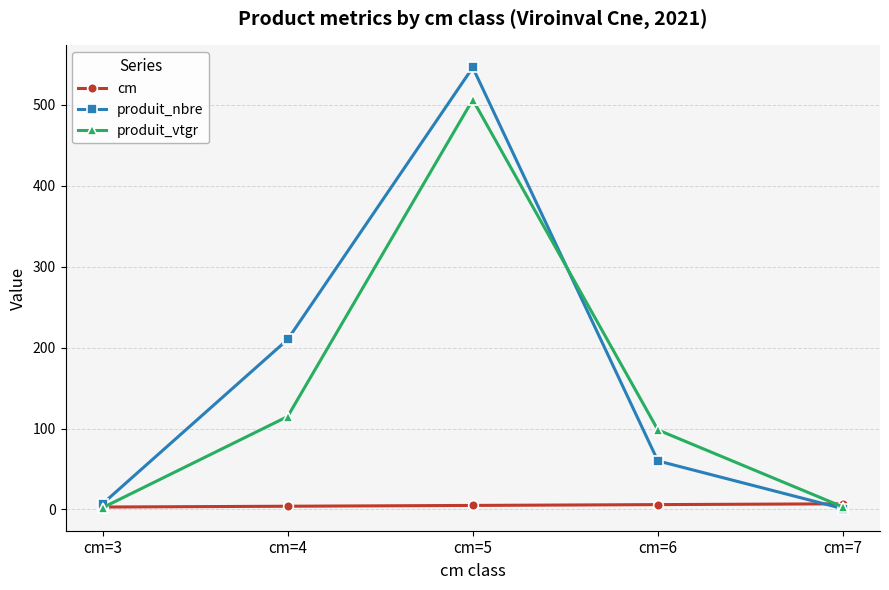

In produit_vtgr, how many points are higher than both neighbors (excluding endpoints)?

1